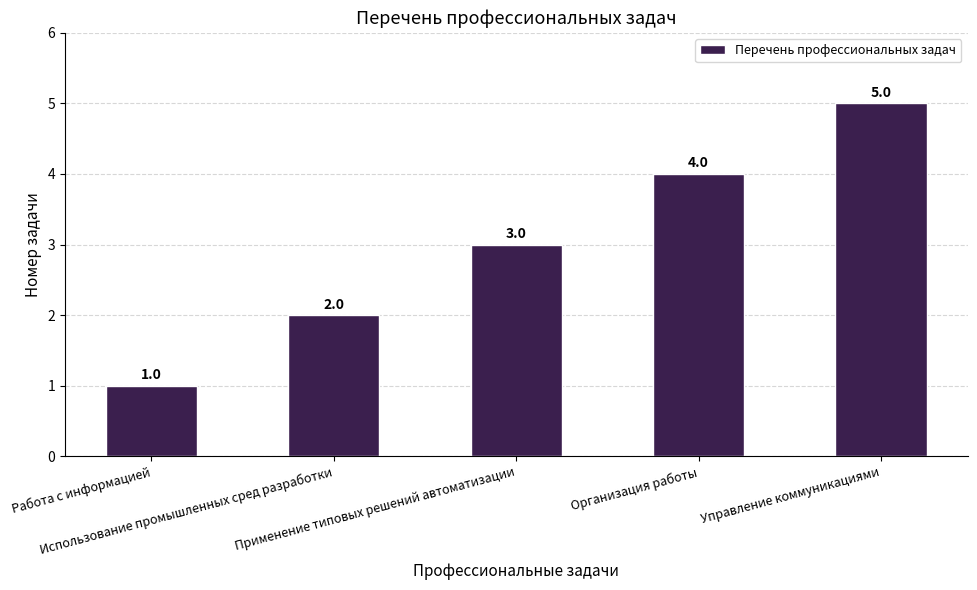

Reading right to left, what are all the values shown in this chart?

5	4	3	2	1